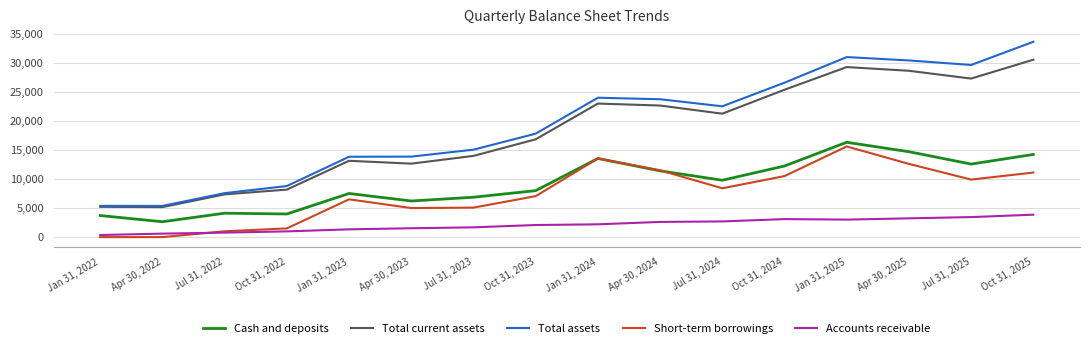

What is the average value of the Total assets series?

19314